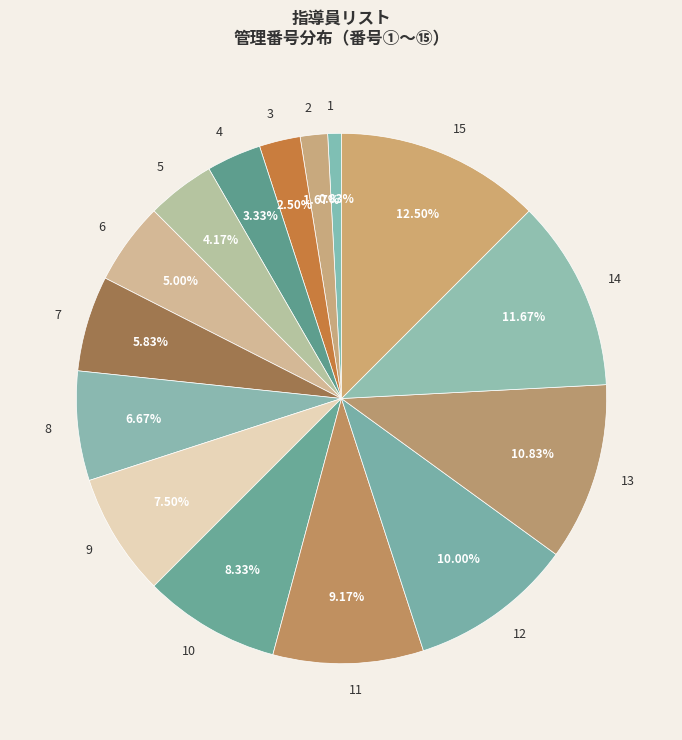

How many slices are in this pie chart?

15